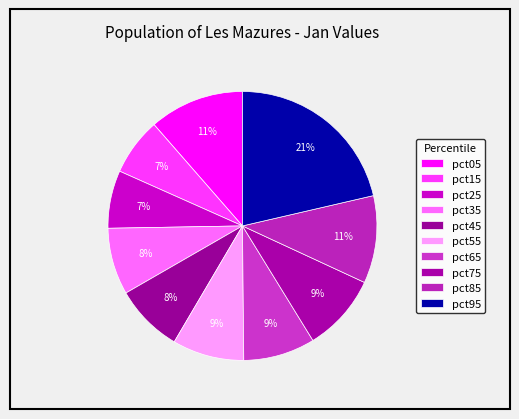

What percentage is the pct75 slice, to the nearest percent?

9%